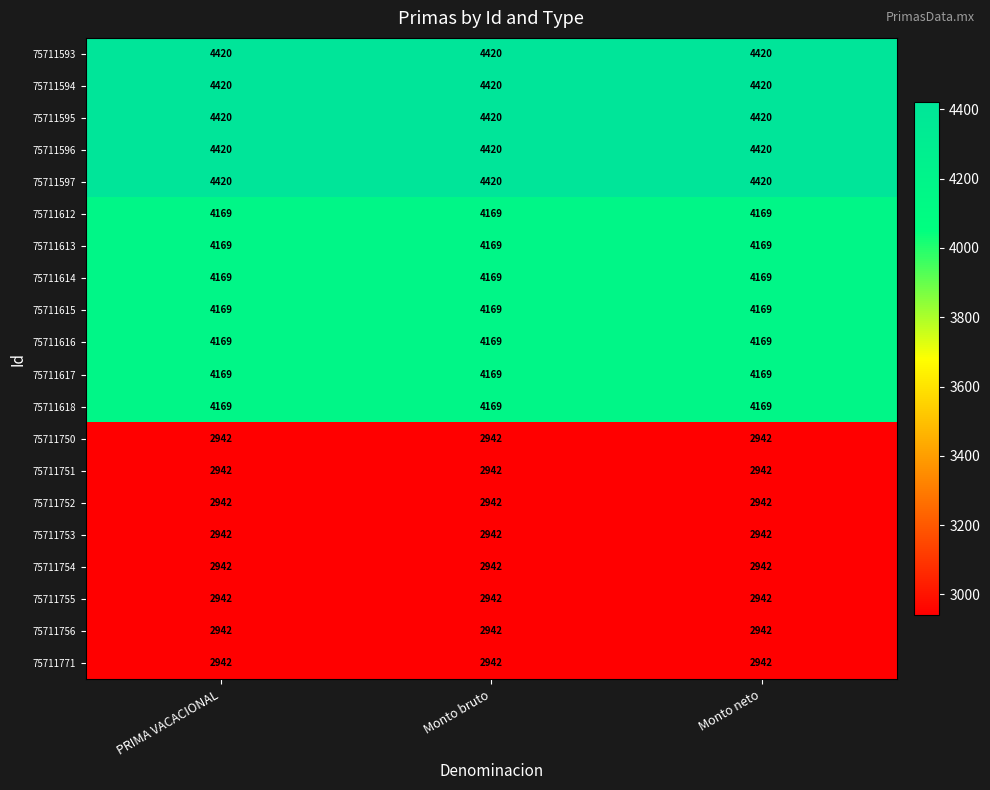

True or false: 75711594 has a value of 1558 at PRIMA VACACIONAL.

False